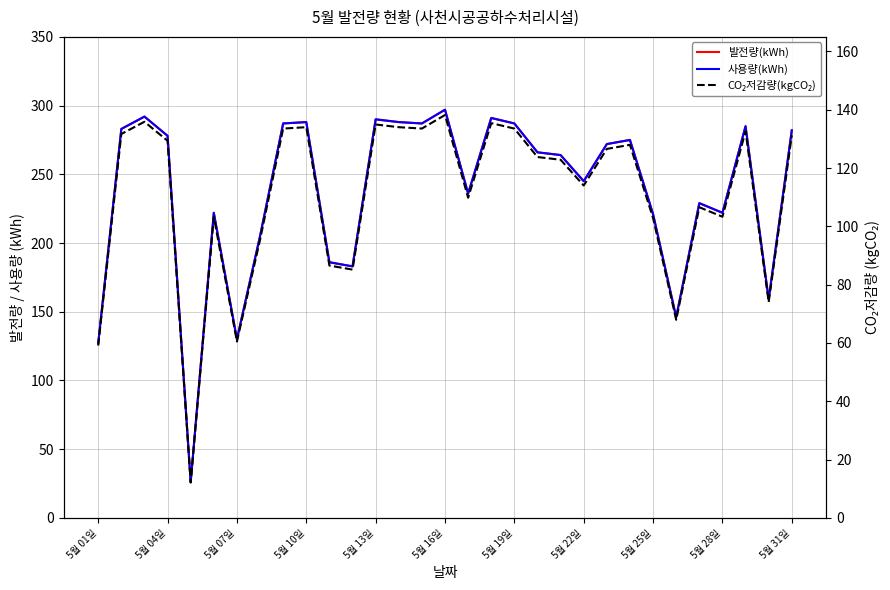

What is the average value of the 발전량(kWh) series?

237.1